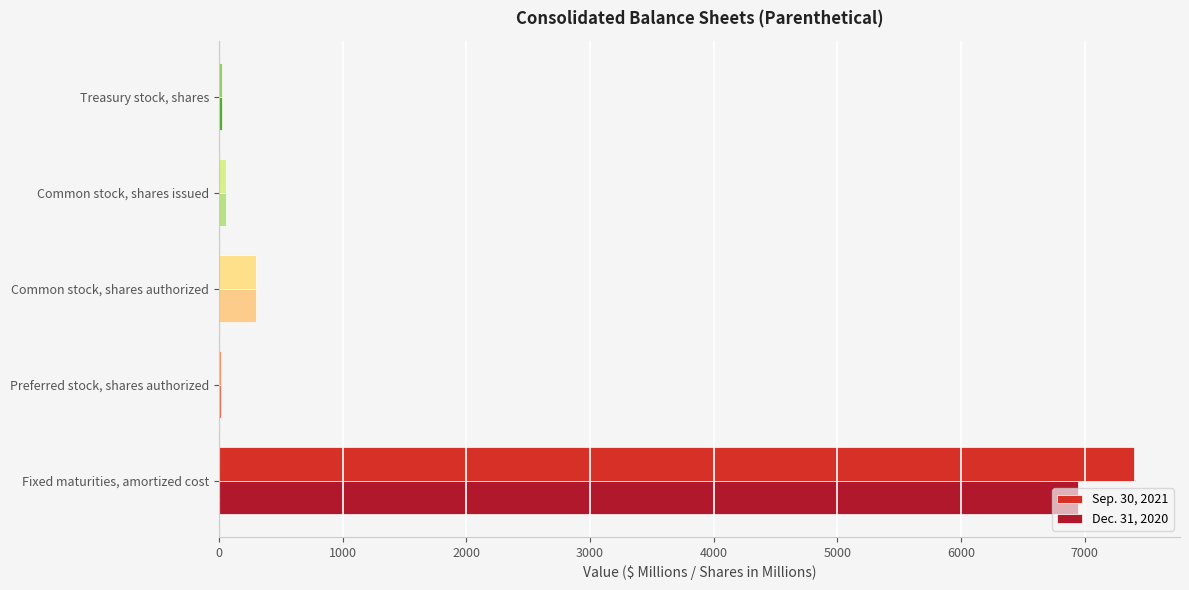

What is the maximum value for Dec. 31, 2020?

6945.6